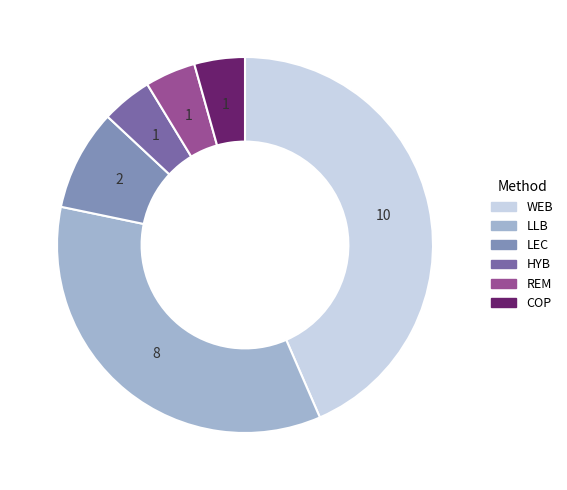

Which slice is the largest?

WEB